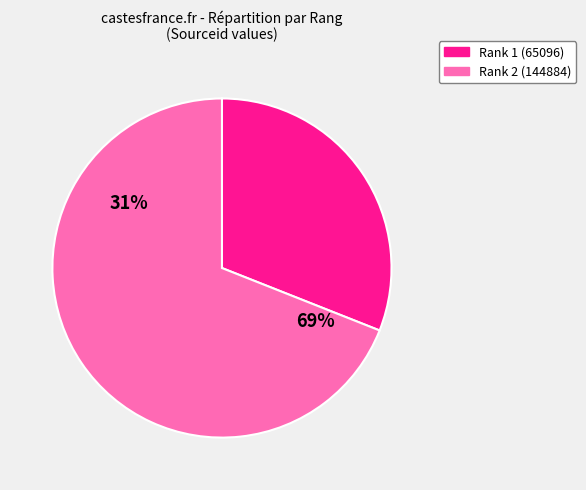

How many slices are in this pie chart?

2